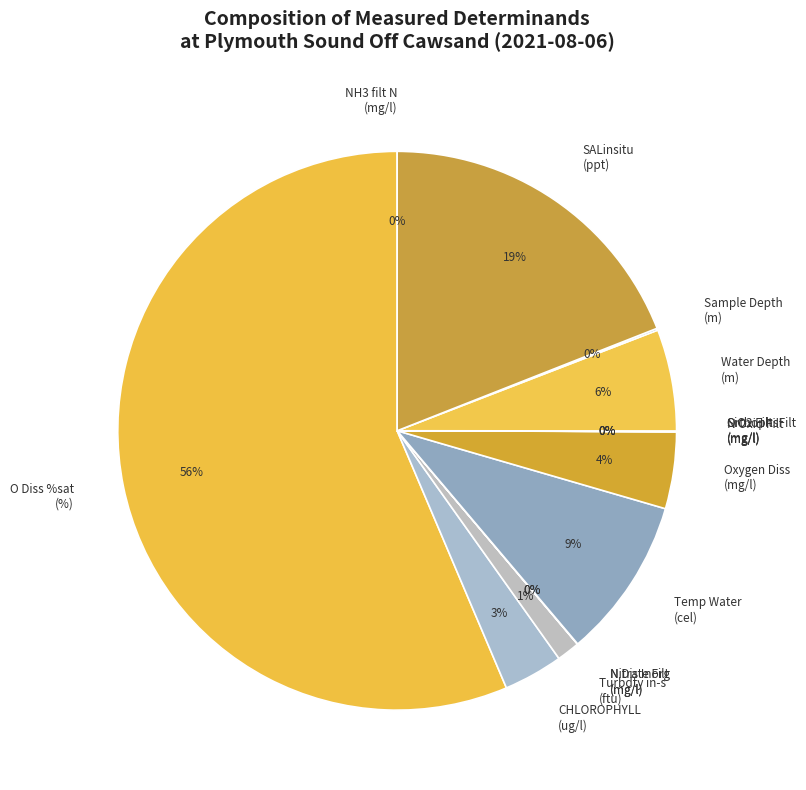

Does Turbdty in-s (ftu) represent more than half of the total?

No